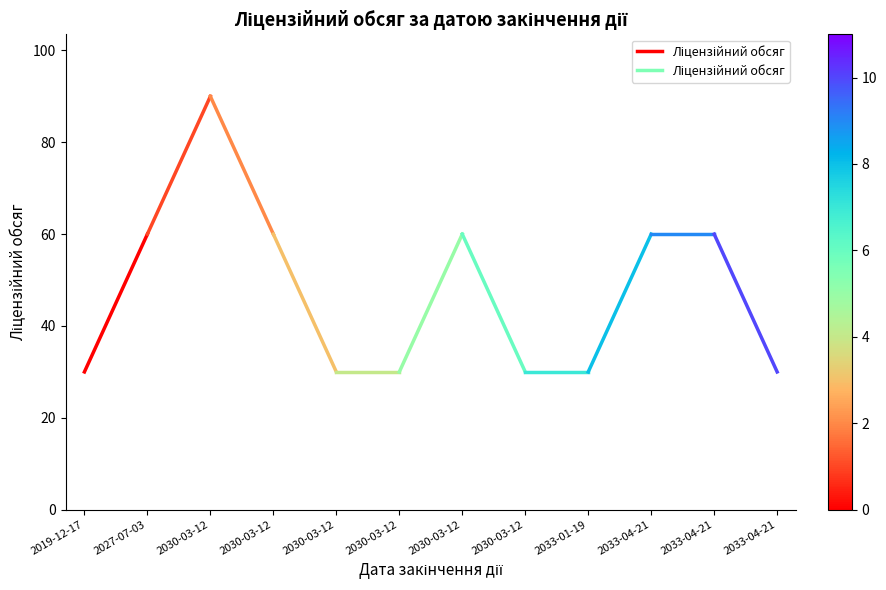

List the labels in order of value, smallest first.

2019-12-17, 2027-07-03